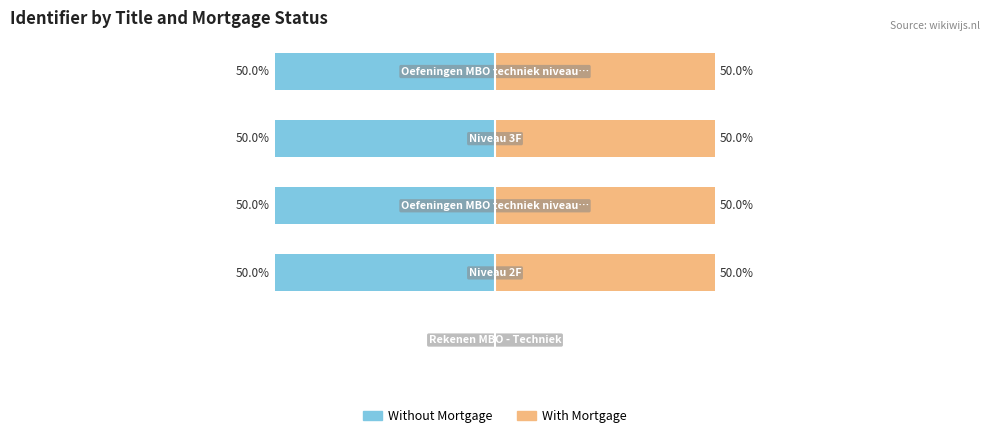

What are all the series names shown in the legend?

Without Mortgage, With Mortgage